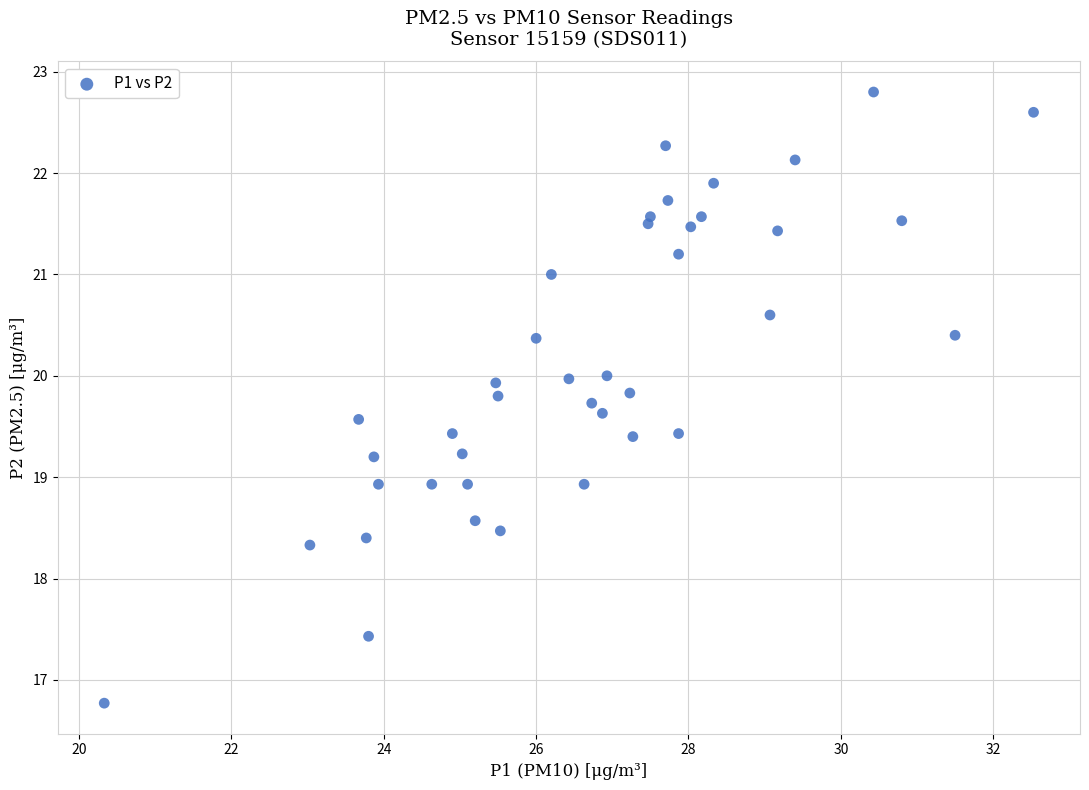

What is the range of X values (max minus min)?

12.2